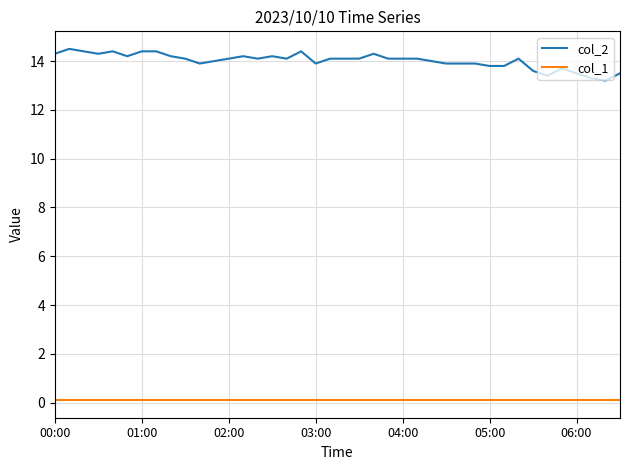

True or false: col_2 and col_1 cross at least once.

False